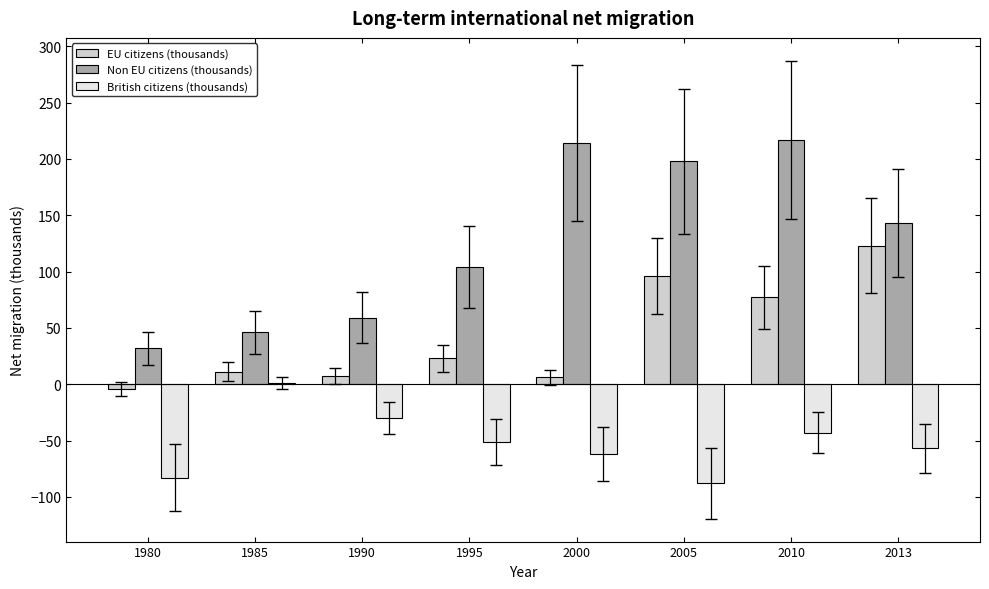

What is the maximum value shown in the chart?

217